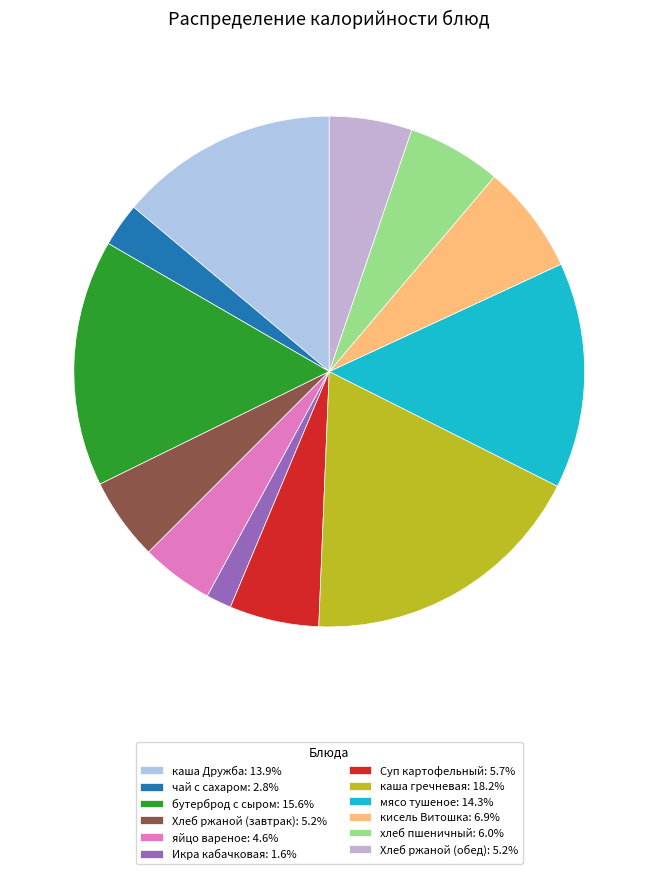

The каша Дружба slice represents 14% of the pie. True or false?

True